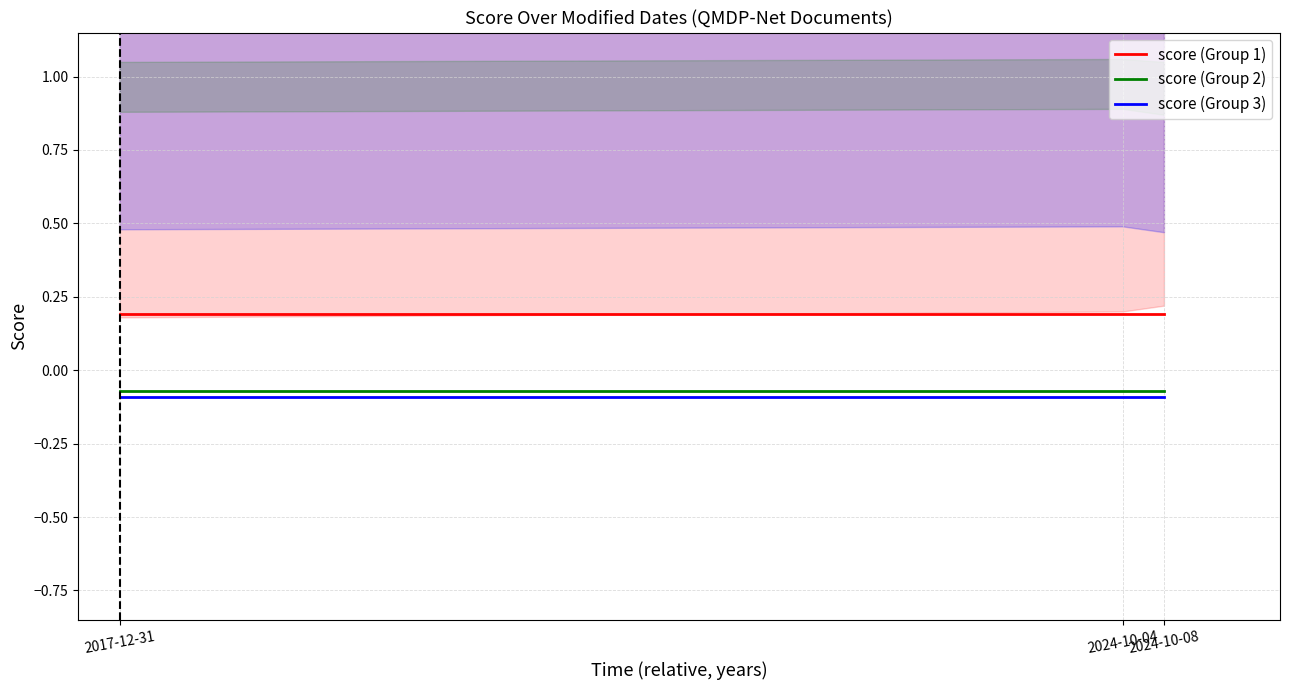

What is the value of the score (Group 1) point at the 3rd from the left?

0.2